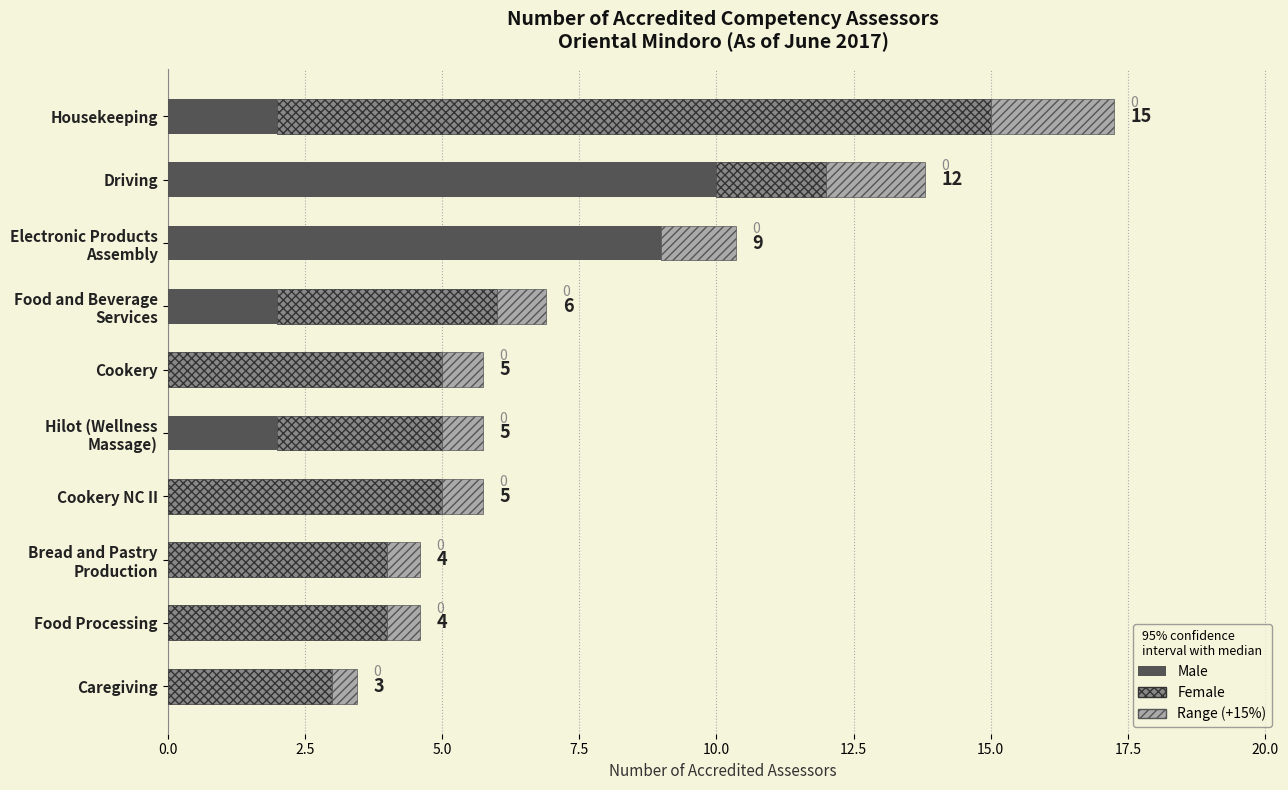

At which label does Male reach its peak?

Driving